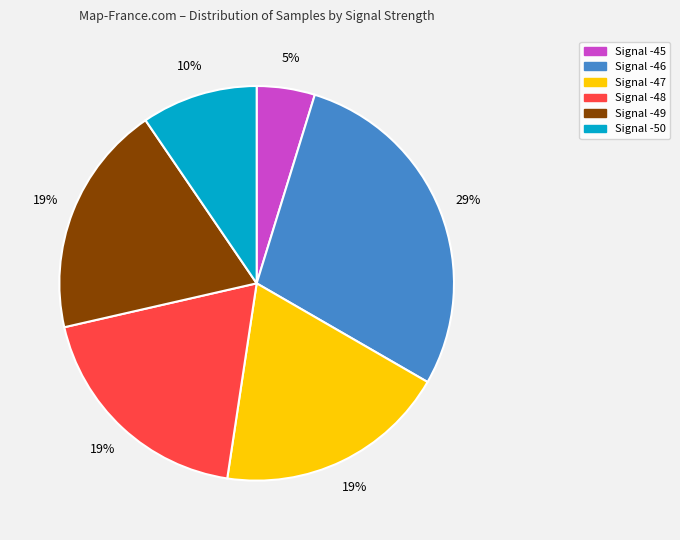

What is the largest slice in the pie chart?

Signal -46